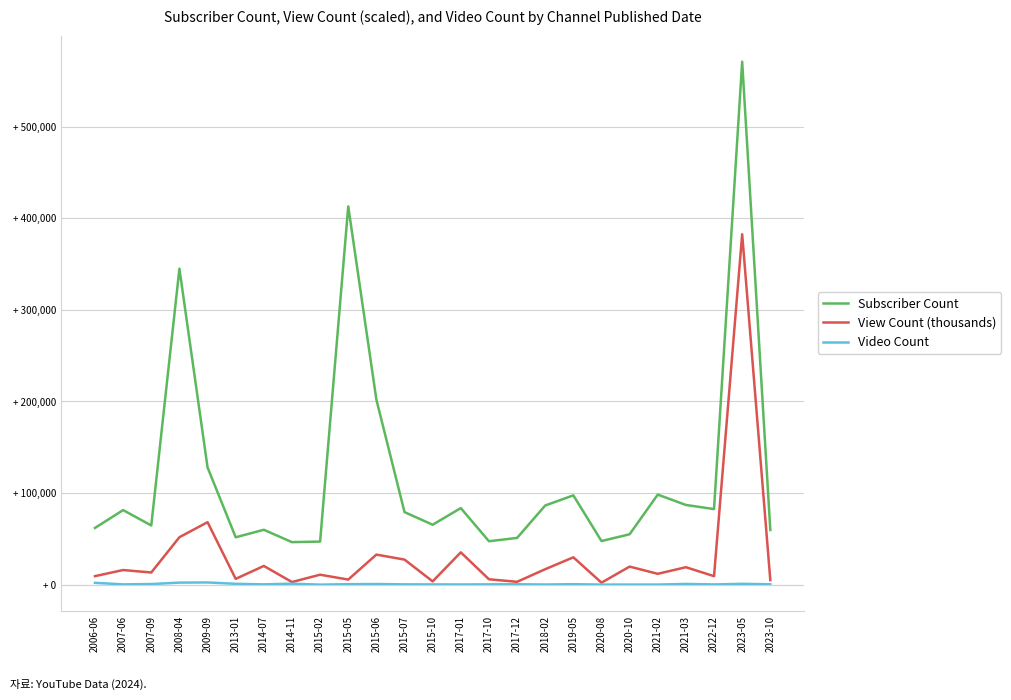

Does the chart have visible grid lines?

Yes